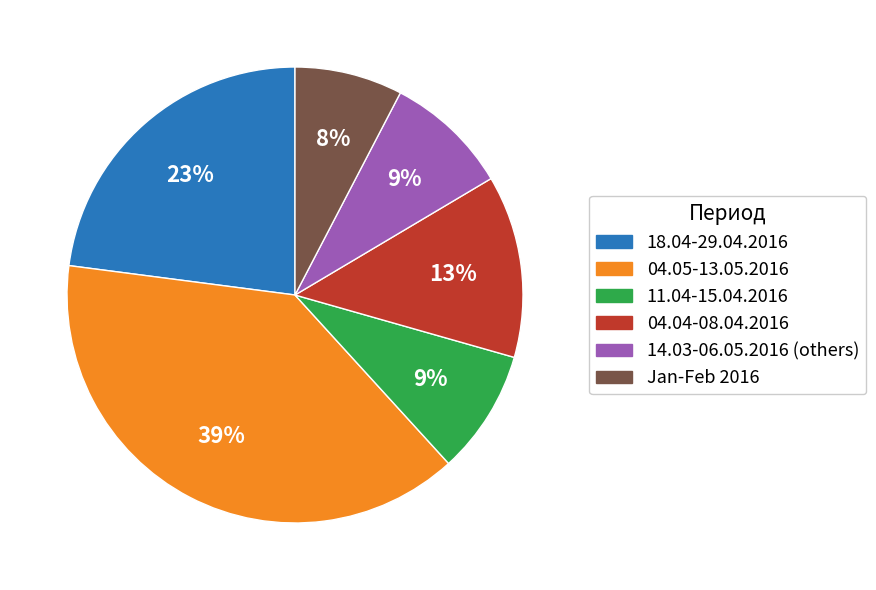

Is there any slice that represents more than half of the pie?

No